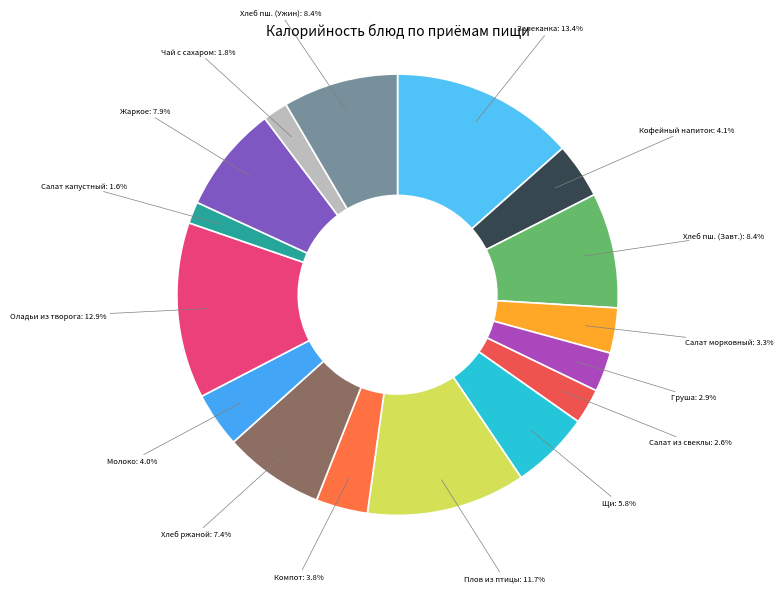

Which category has the biggest portion of the pie?

Запеканка: 13.4%